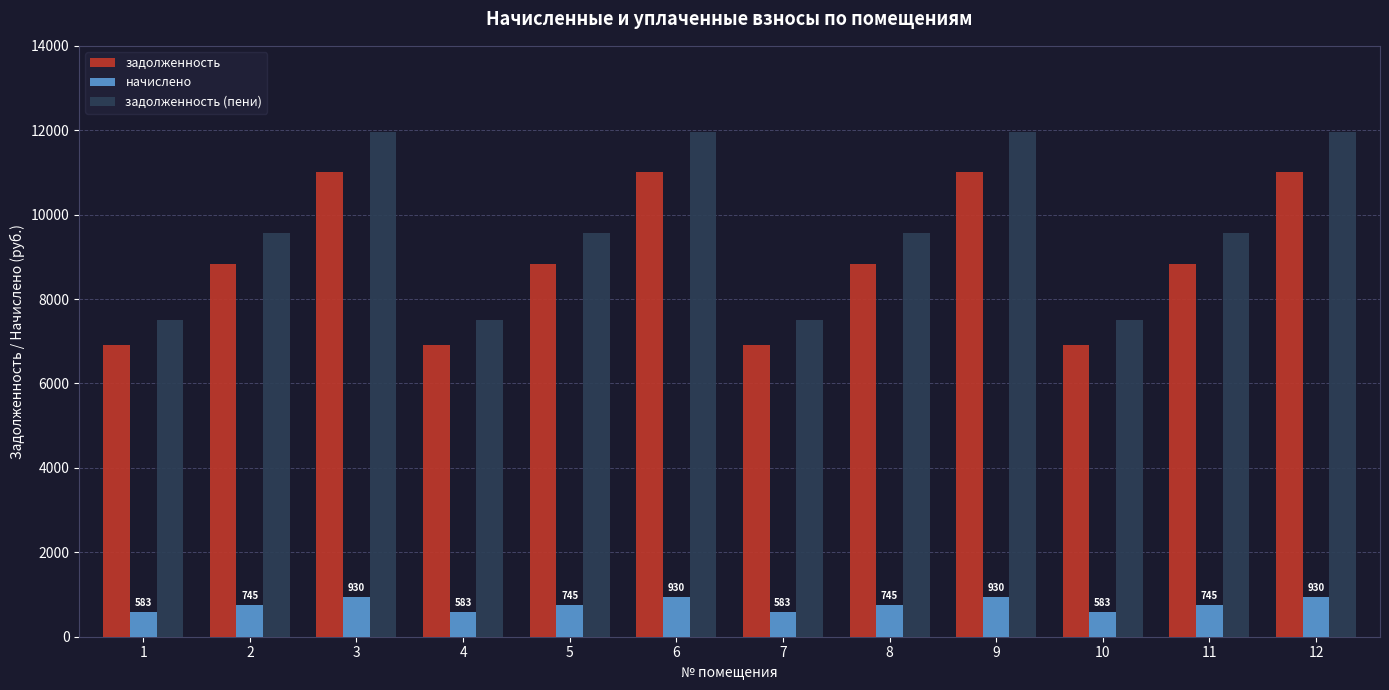

What is the minimum value shown in the chart?

583.2